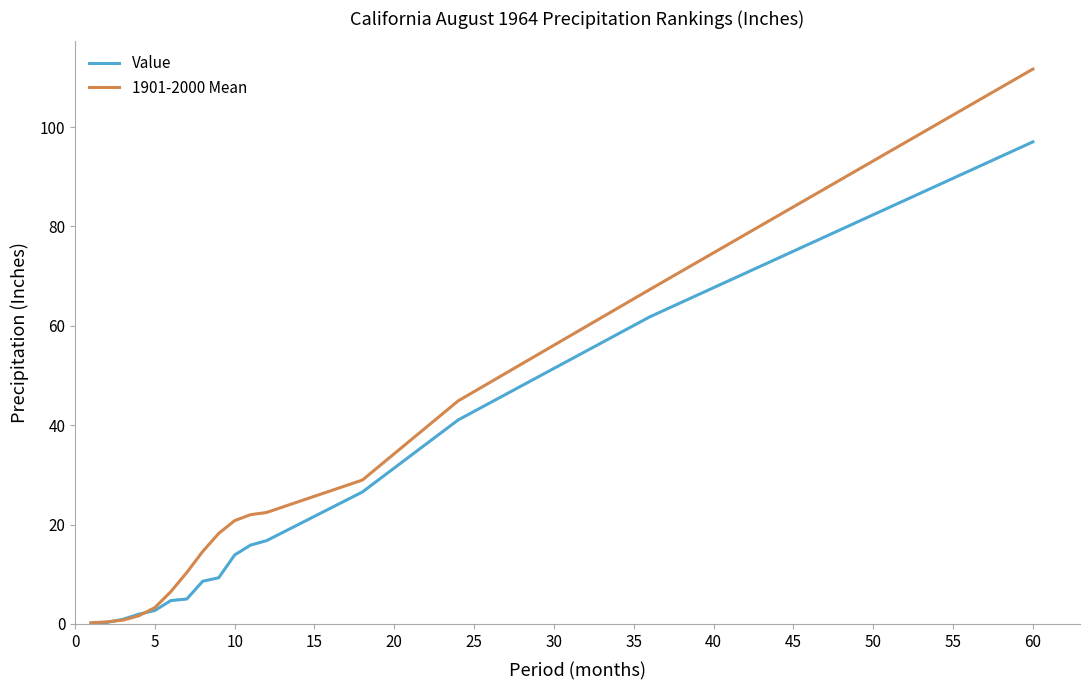

Rank the series by their maximum value, from lowest to highest.

Value, 1901-2000 Mean